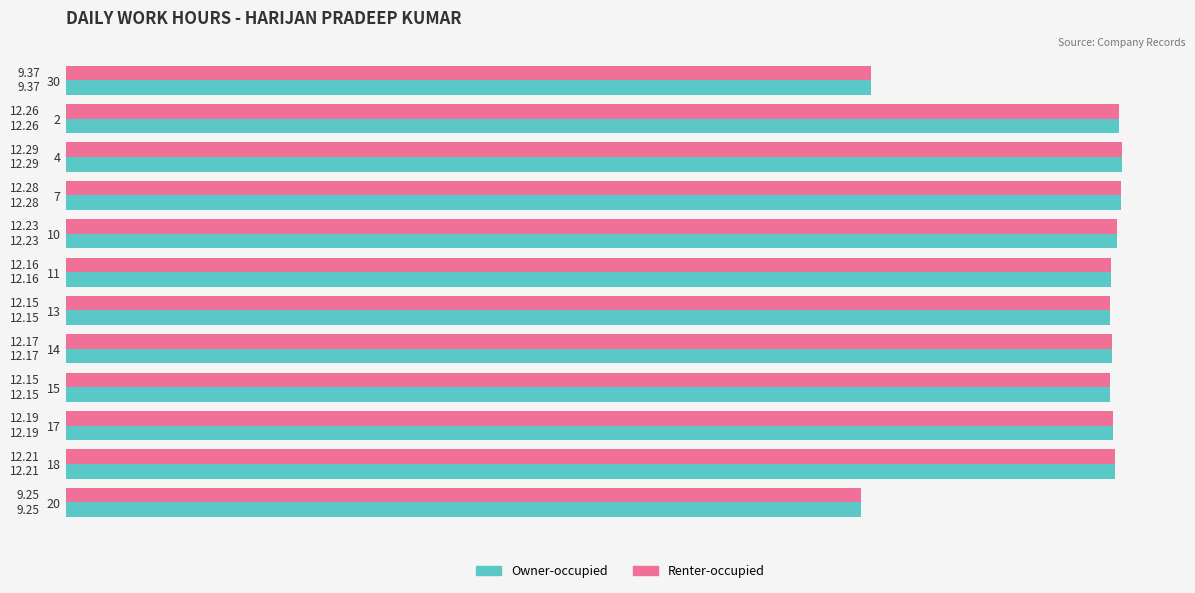

The value of Owner-occupied at 10 is 12.2. True or false?

True